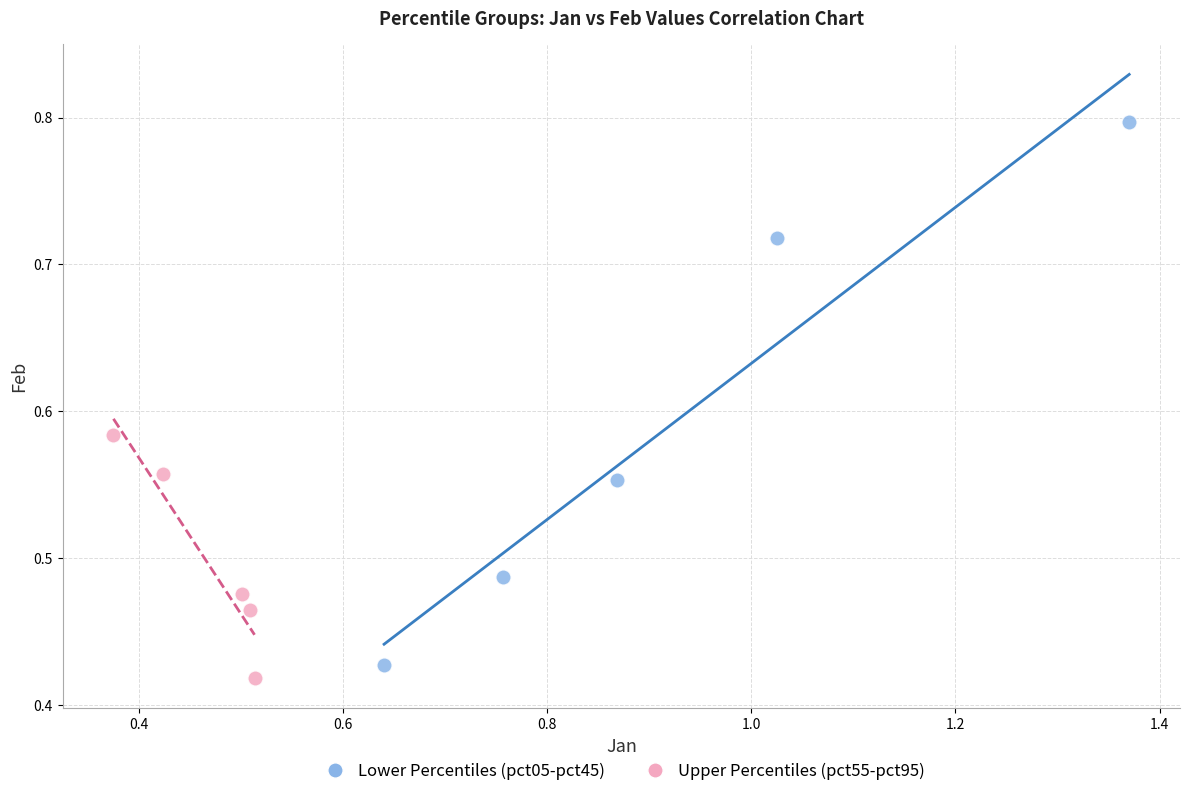

Which series reaches the maximum Y coordinate?

Lower Percentiles (pct05-pct45)